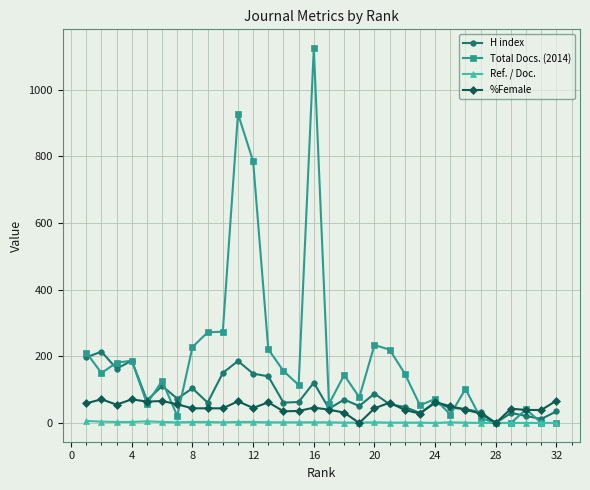

True or false: %Female has more than 2 points higher than both neighbors.

True